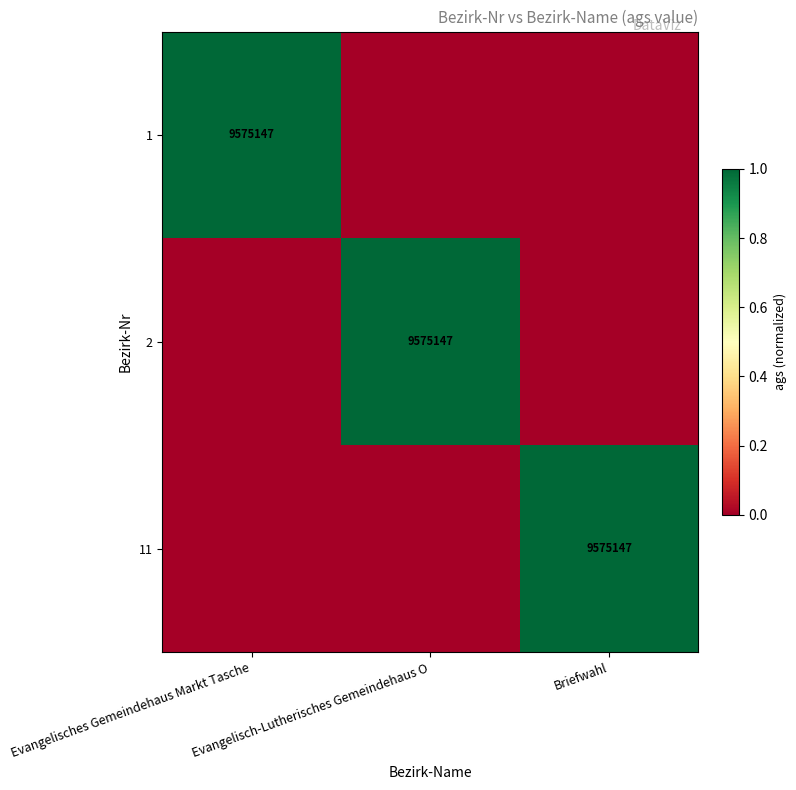

True or false: 2 has a value of 13003132 at Evangelisch-Lutherisches Gemeindehaus O.

False